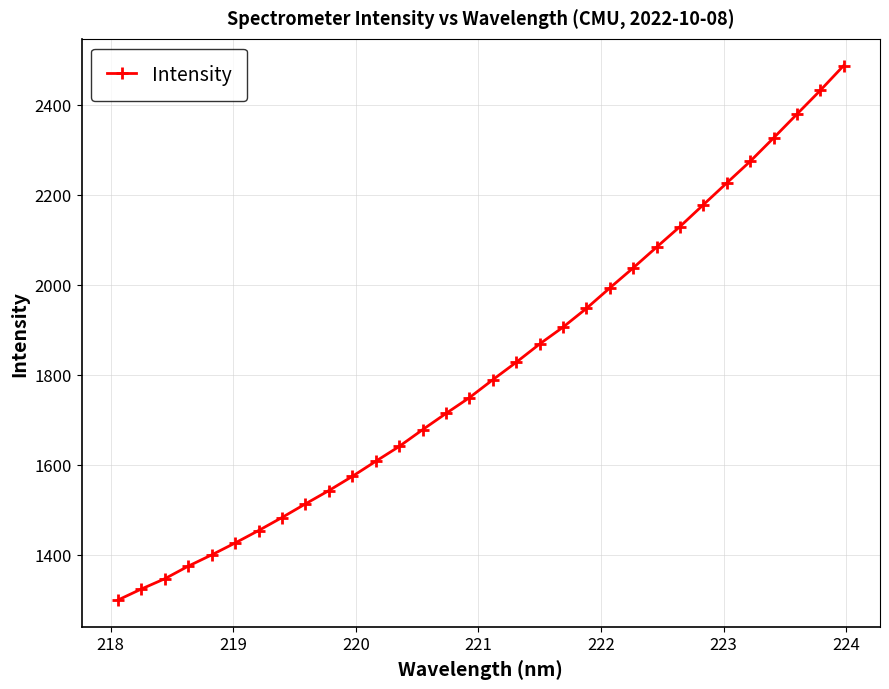

What is the difference between the maximum and second lowest values?

1163.9